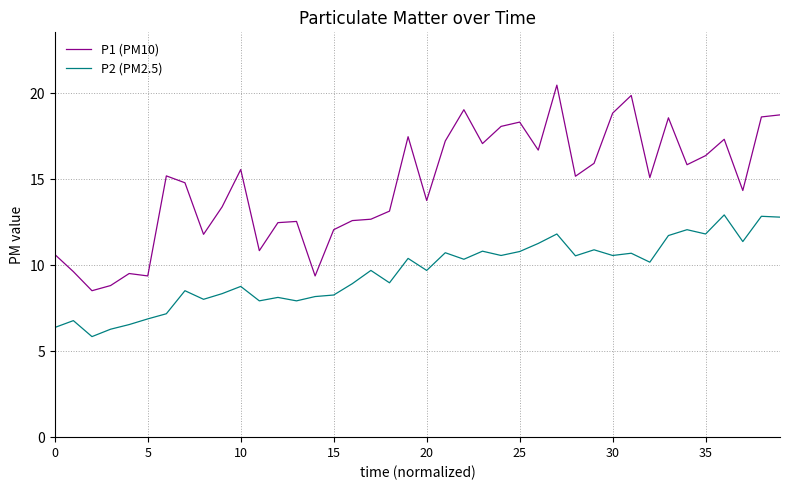

What is the difference between the maximum and minimum values in the P2 (PM2.5) series?

7.1